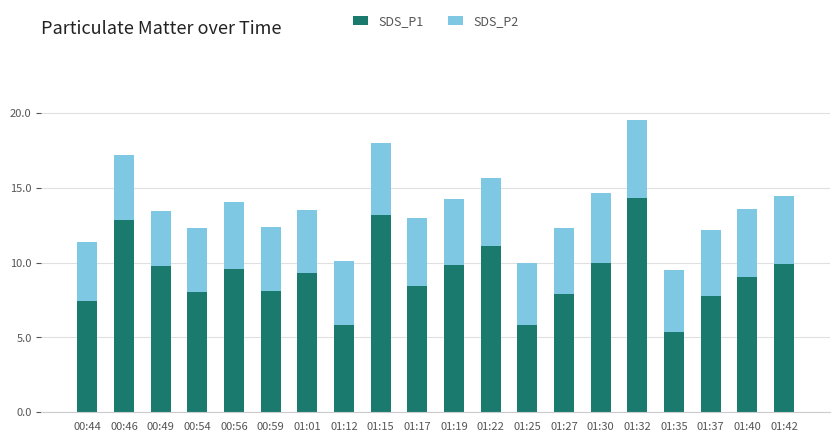

What is the sum of all SDS_P1 values?

183.5